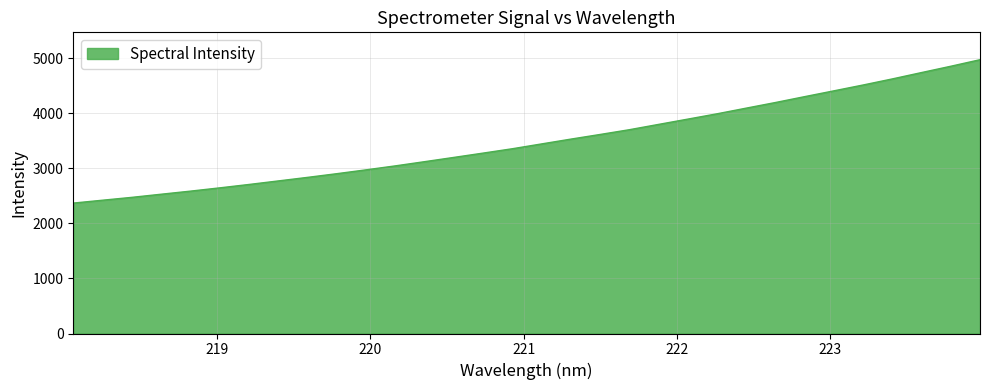

What is the minimum value shown in the chart?

2367.1